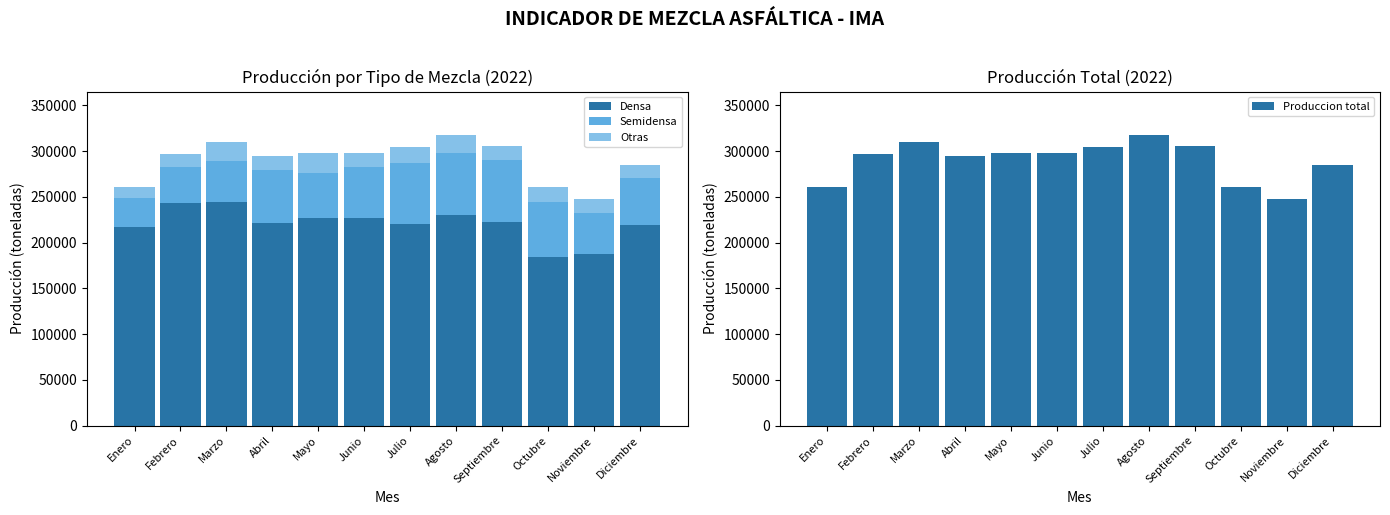

List the series in order of their peak value, lowest first.

Otras, Semidensa, Densa, Produccion total